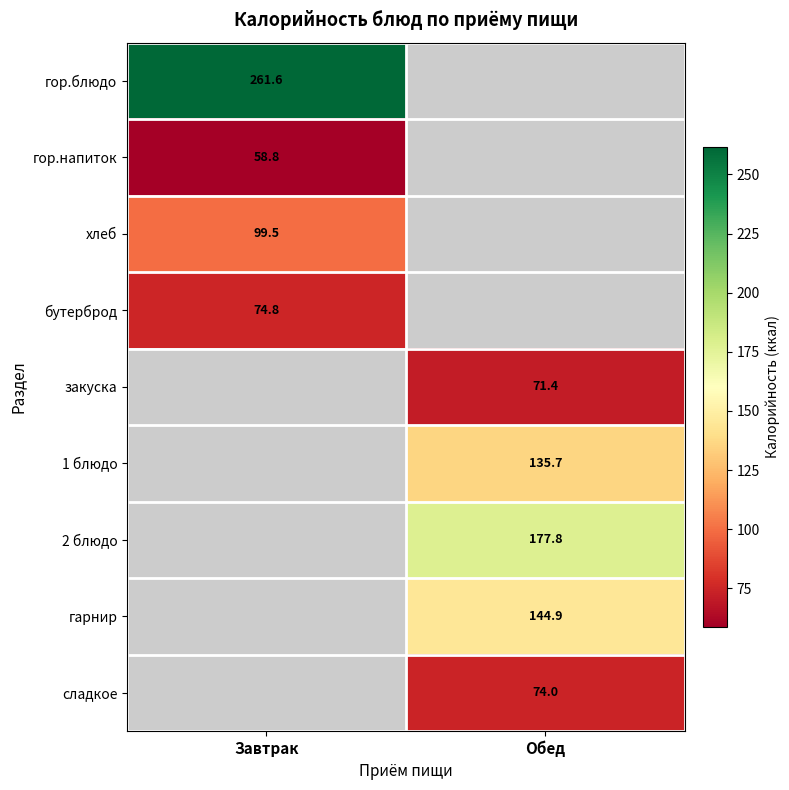

How many series are shown in this chart?

9